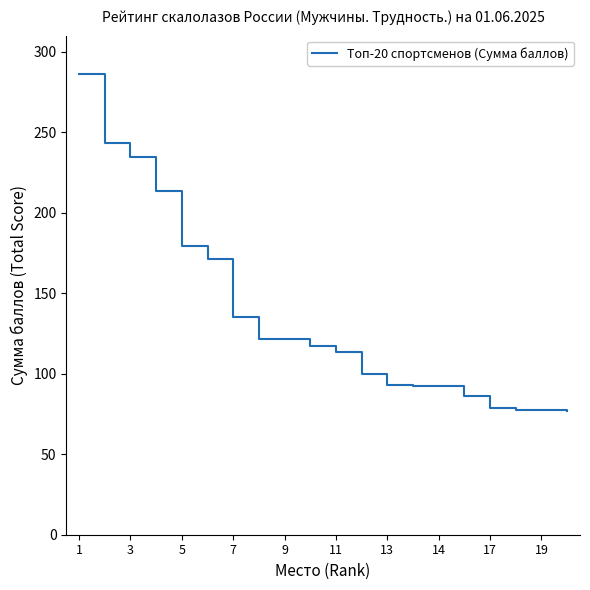

What is the greatest value displayed?

286.0